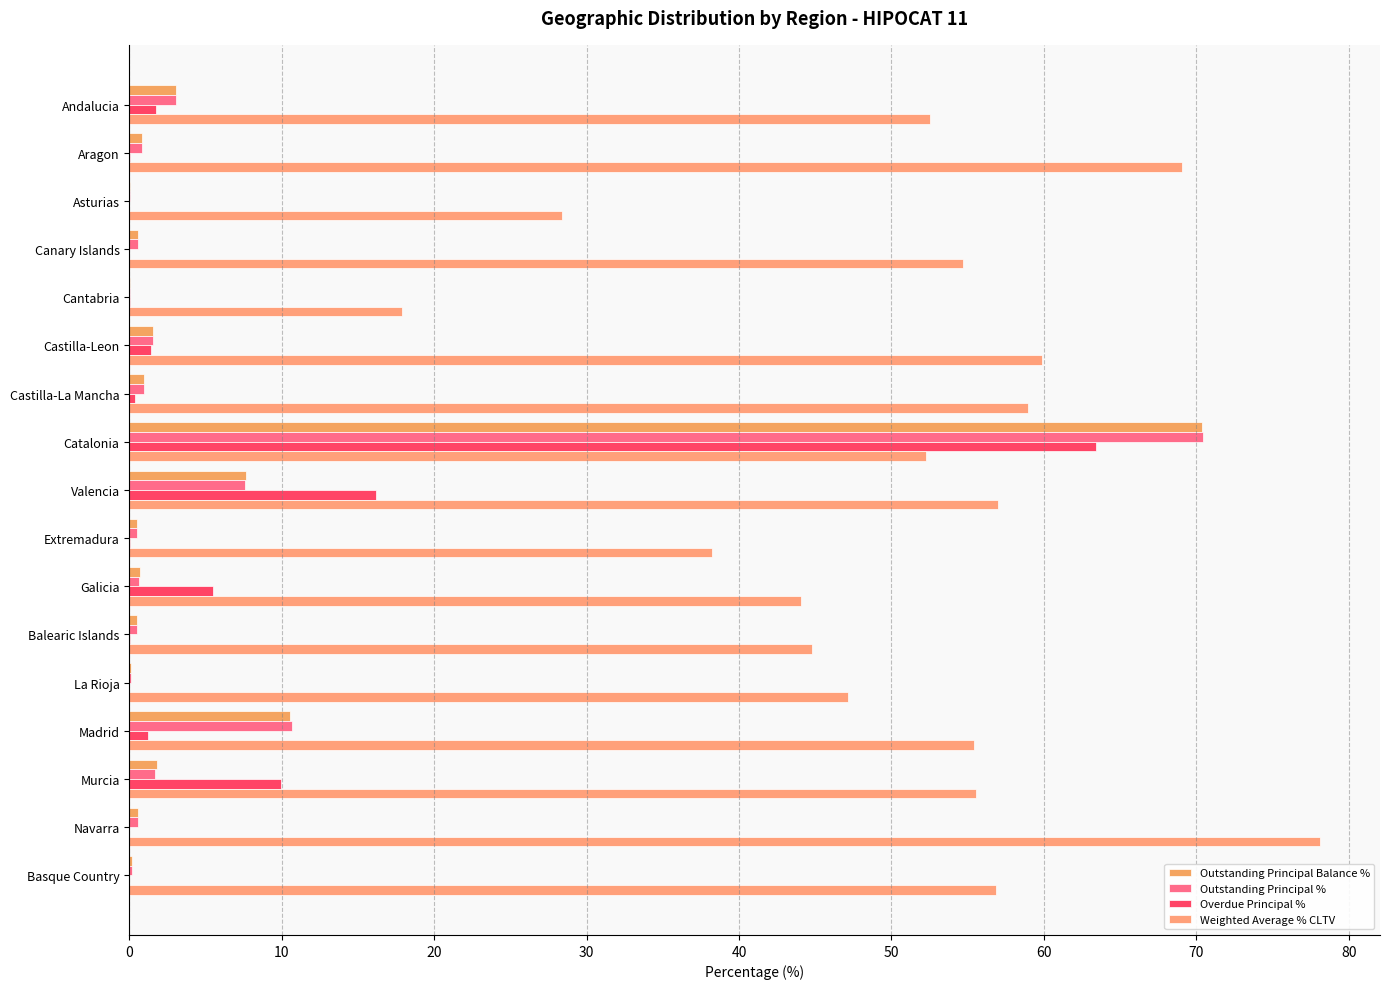

Reading left to right, list all the values displayed in this chart.

Outstanding Principal Balance %: 3.0	0.8	0.0	0.6	0.0	1.6	1.0	70.4	7.7	0.5	0.7	0.5	0.1	10.6	1.8	0.5	0.2
Outstanding Principal %: 3.1	0.8	0.0	0.6	0.0	1.6	1.0	70.5	7.6	0.5	0.6	0.5	0.1	10.7	1.7	0.6	0.2
Overdue Principal %: 1.8	0.1	0.0	0.0	0.0	1.4	0.4	63.4	16.2	0.1	5.5	0.1	0.0	1.2	10.0	0.0	0.0
Weighted Average % CLTV: 52.5	69.0	28.4	54.7	17.9	59.9	59.0	52.2	57.0	38.2	44.1	44.8	47.1	55.4	55.6	78.2	56.9